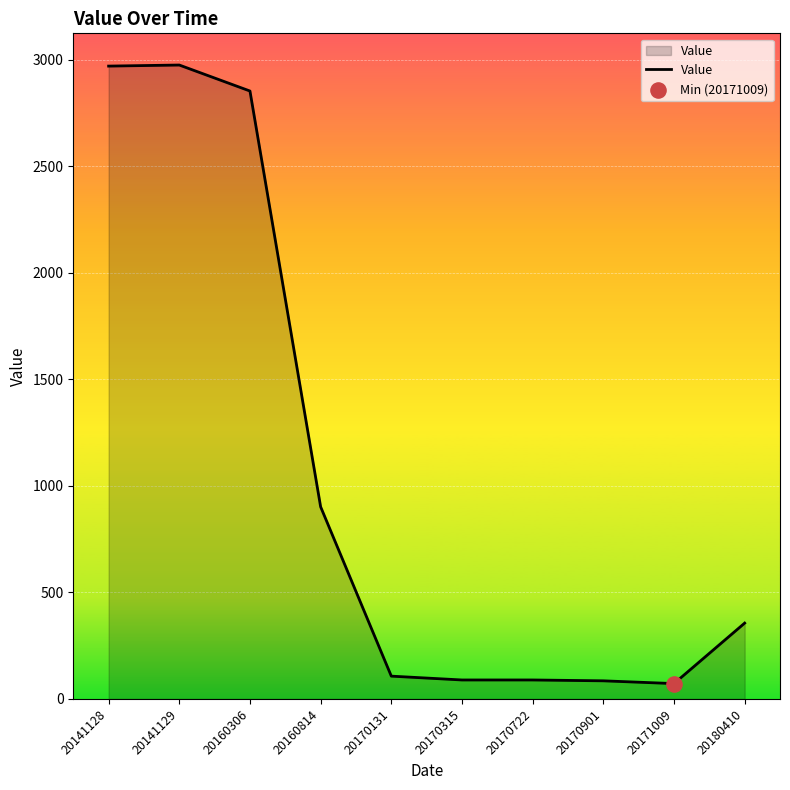

Which has a higher value, 20141128 or 20160814?

20141128